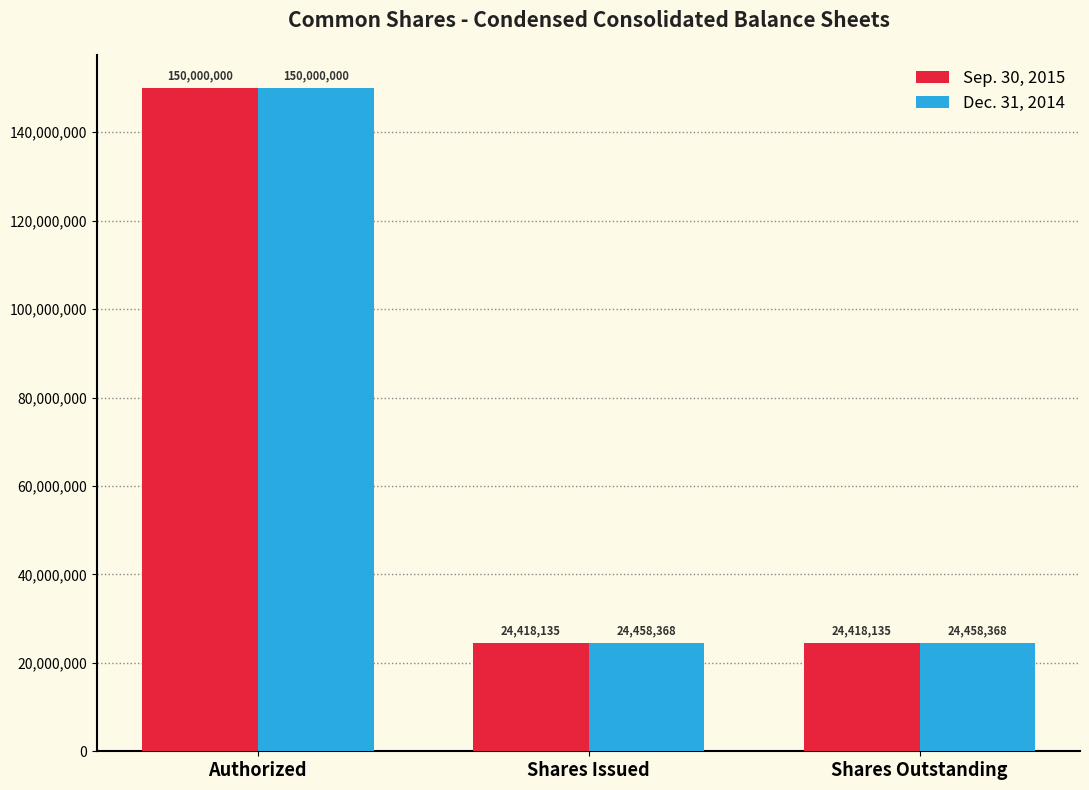

The Dec. 31, 2014 series shows 40598240 at Shares Issued. True or false?

False